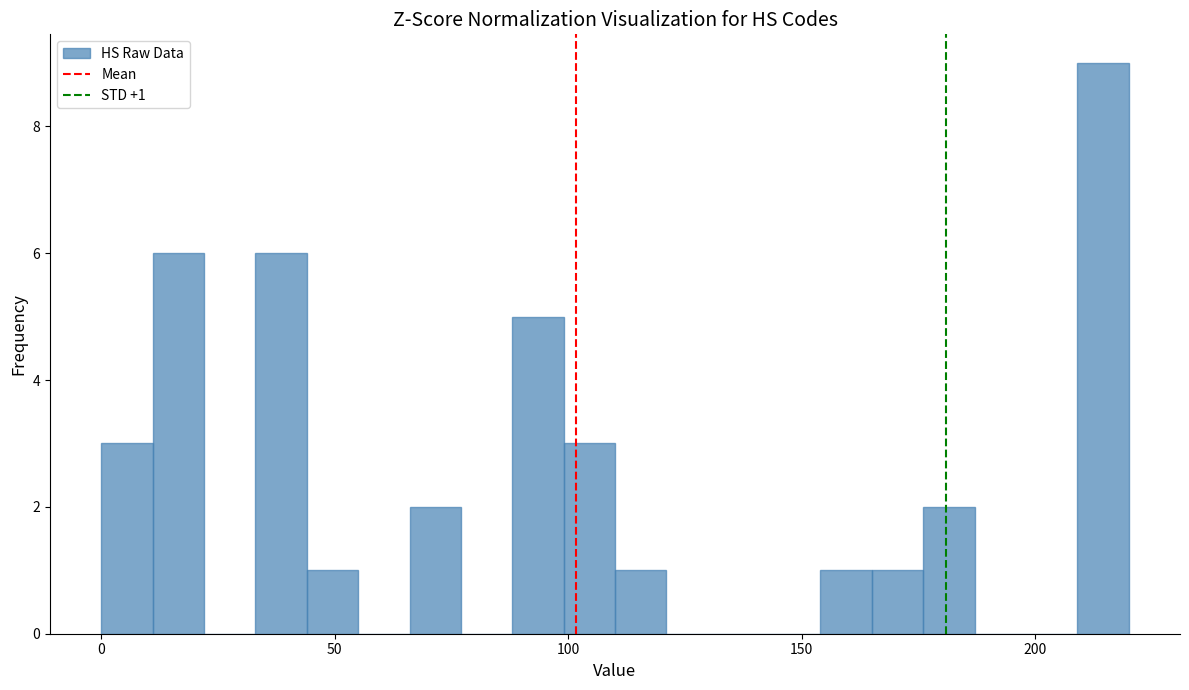

Around what value on the x-axis is the tallest bar? Give the approximate position of its centre, as read against the axis.

215